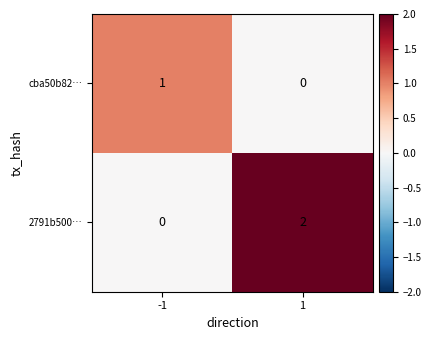

List the series in order of their overall mean, highest first.

2791b500…, cba50b82…